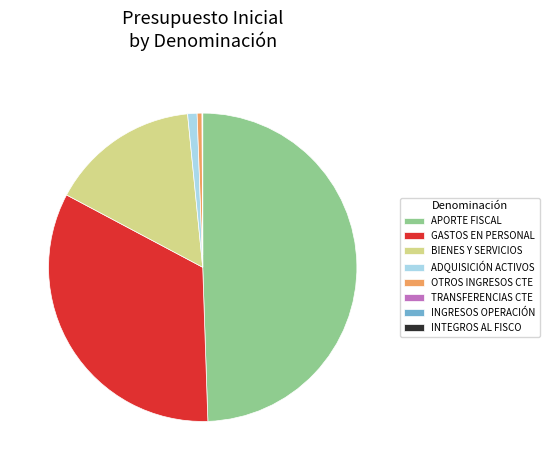

Which category has the biggest portion of the pie?

APORTE FISCAL